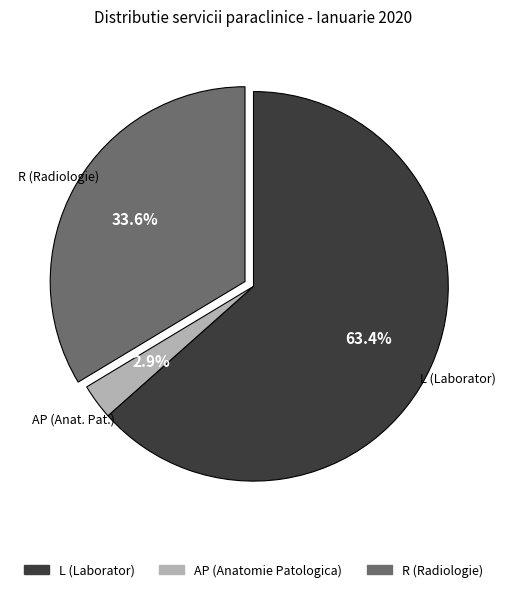

To the nearest percent, what is the average slice percentage?

33%